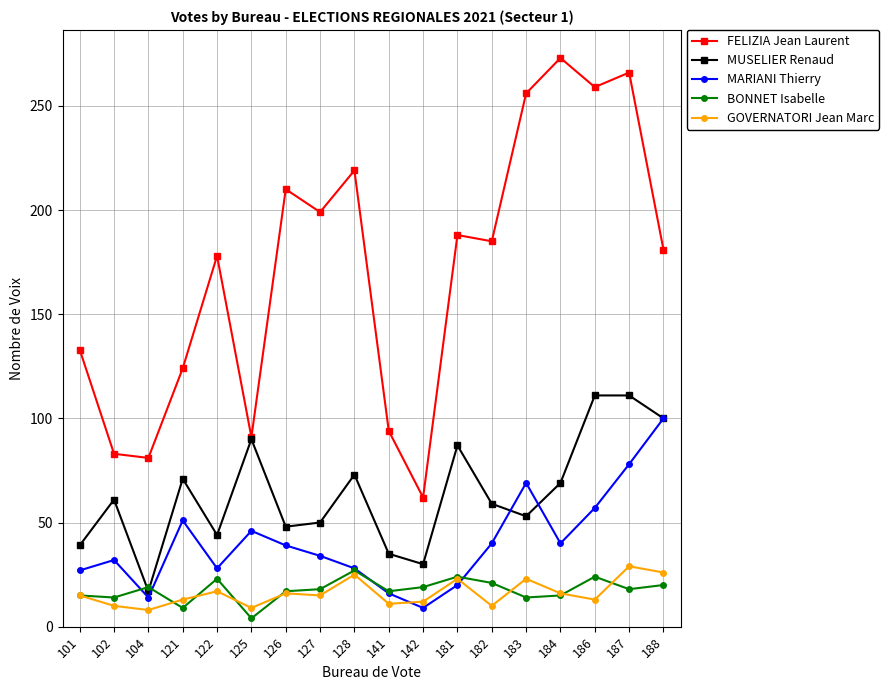

How many series are shown in this chart?

5